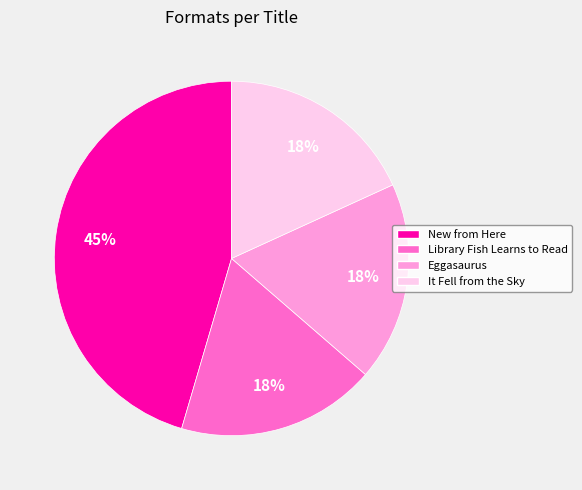

Which category has the biggest portion of the pie?

New from Here